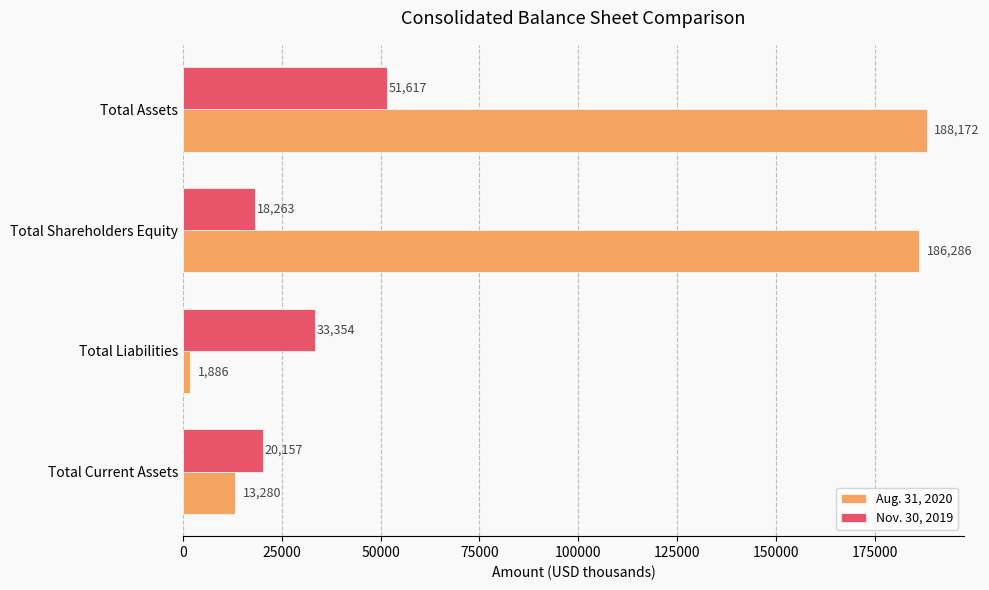

What is the difference between the maximum and second lowest values in the Nov. 30, 2019 series?

31460